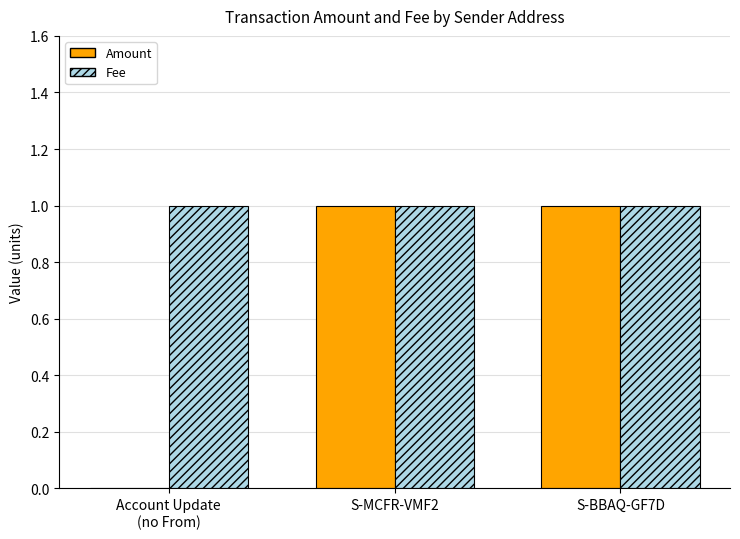

What is the sum of all Fee values?

3